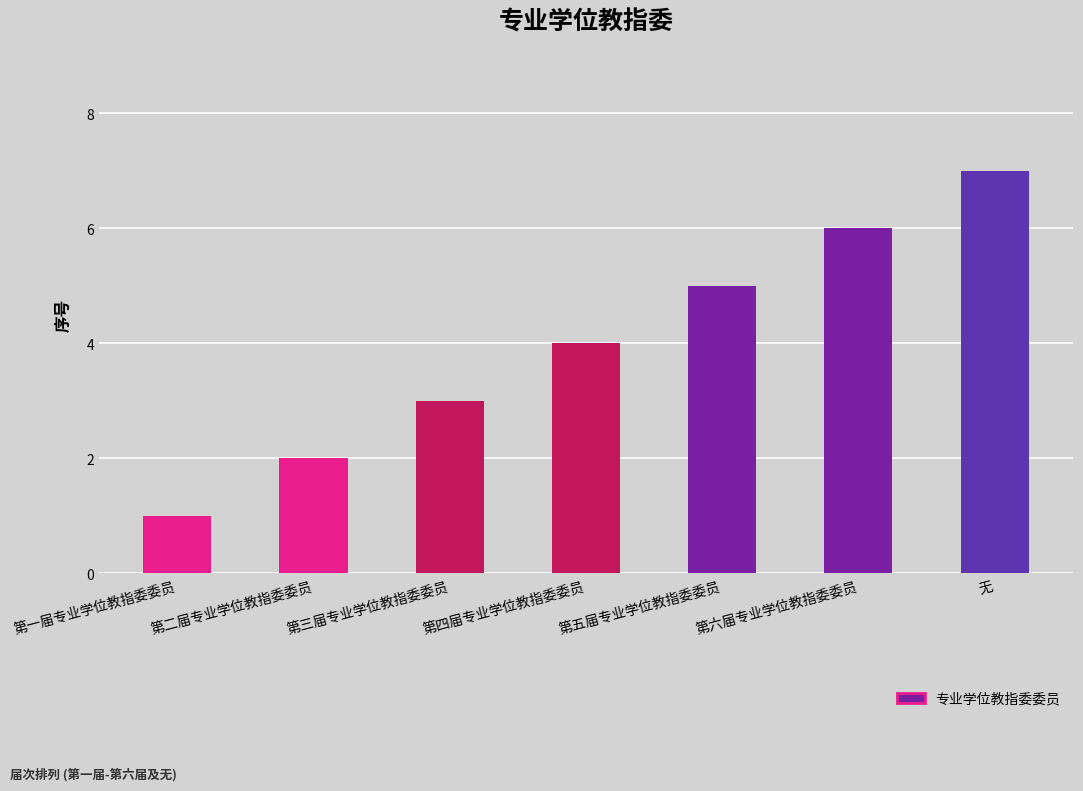

What is the approximate value at 无?

7